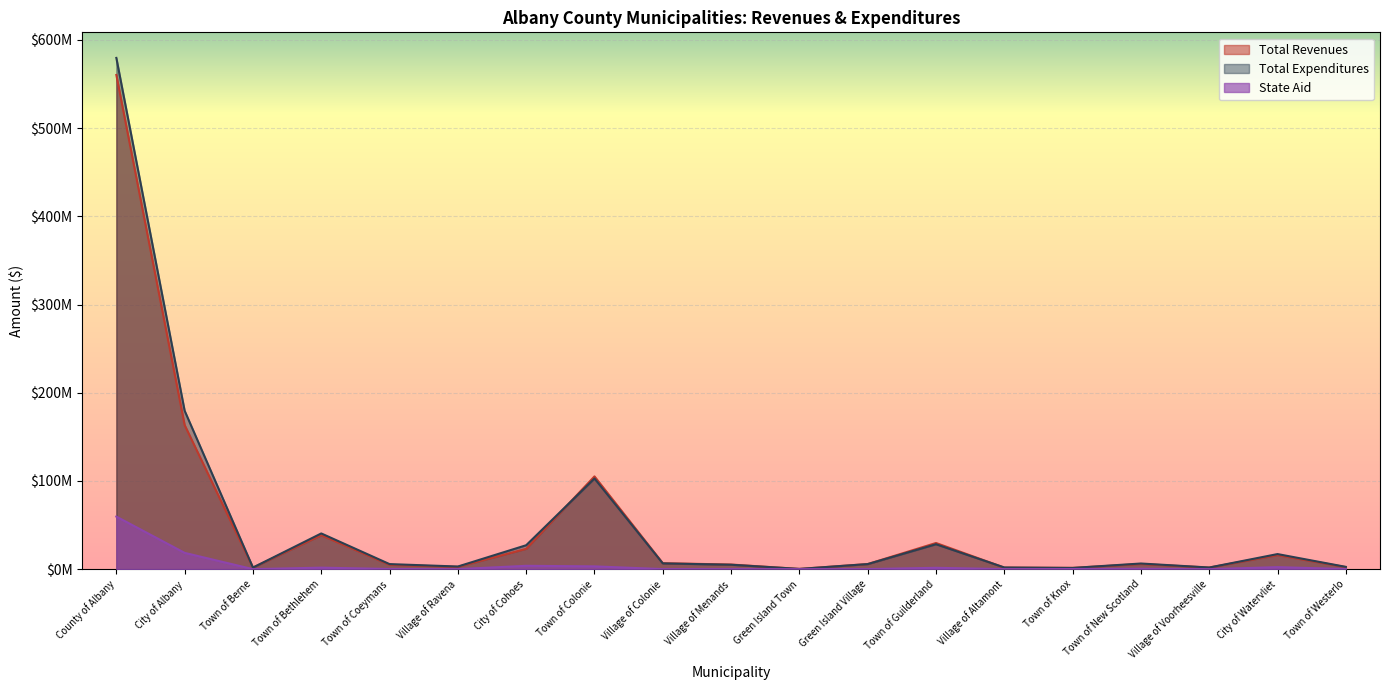

What are all the series names shown in the legend?

Total Revenues, Total Expenditures, State Aid